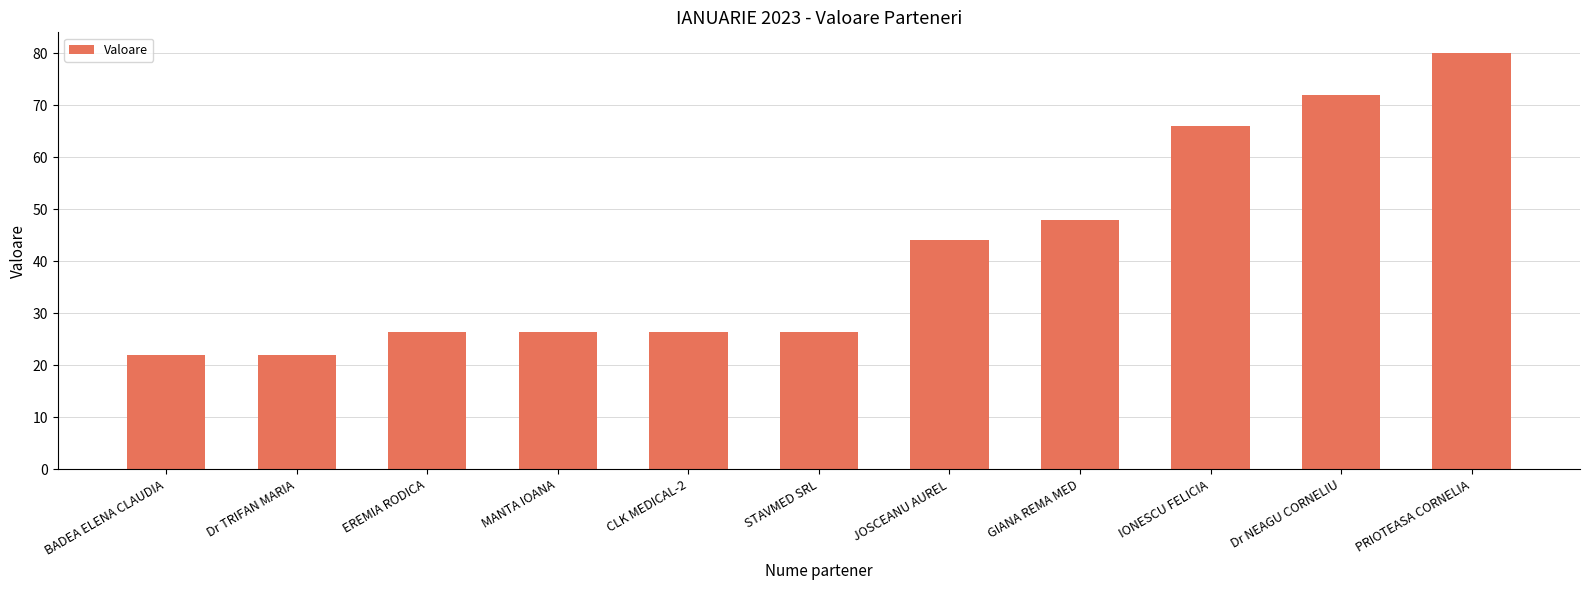

Count the number of values greater than 26.

9